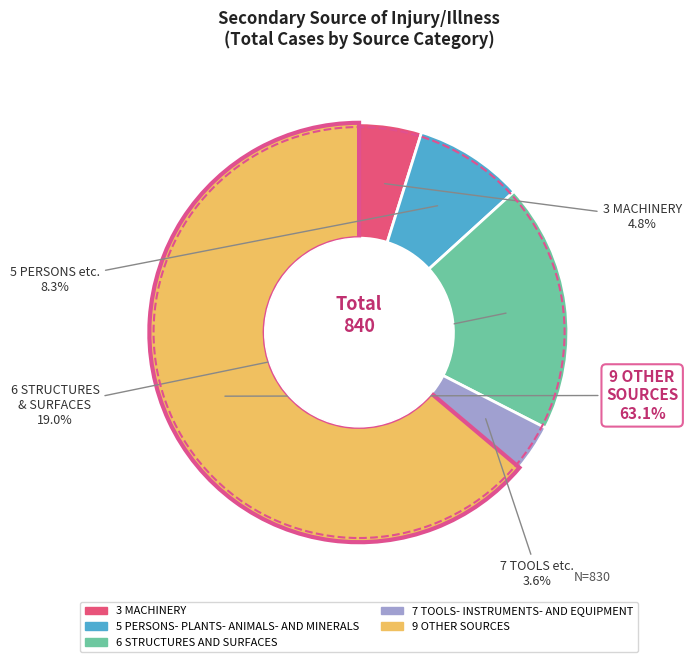

Approximately how many times larger is the value at 6 STRUCTURES AND SURFACES compared to 7 TOOLS- INSTRUMENTS- AND EQUIPMENT?

5.3